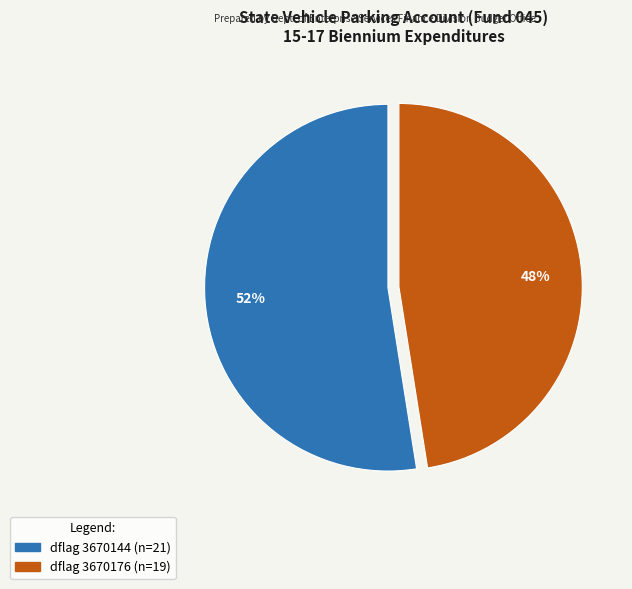

Does any single category account for the majority?

Yes